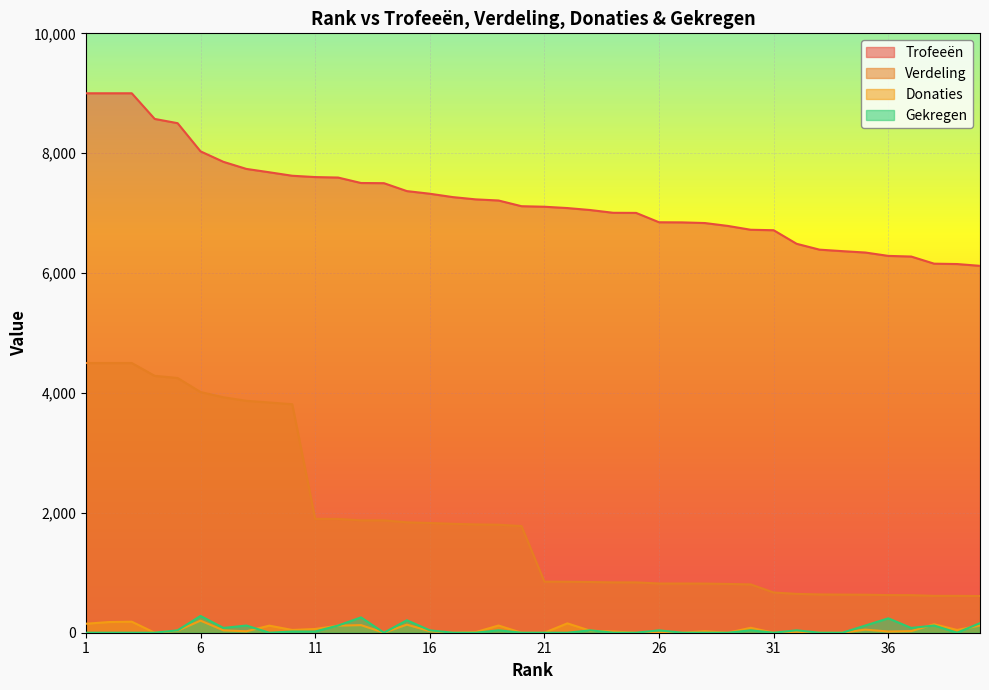

At how many categories does at least one series exceed 5058?

40